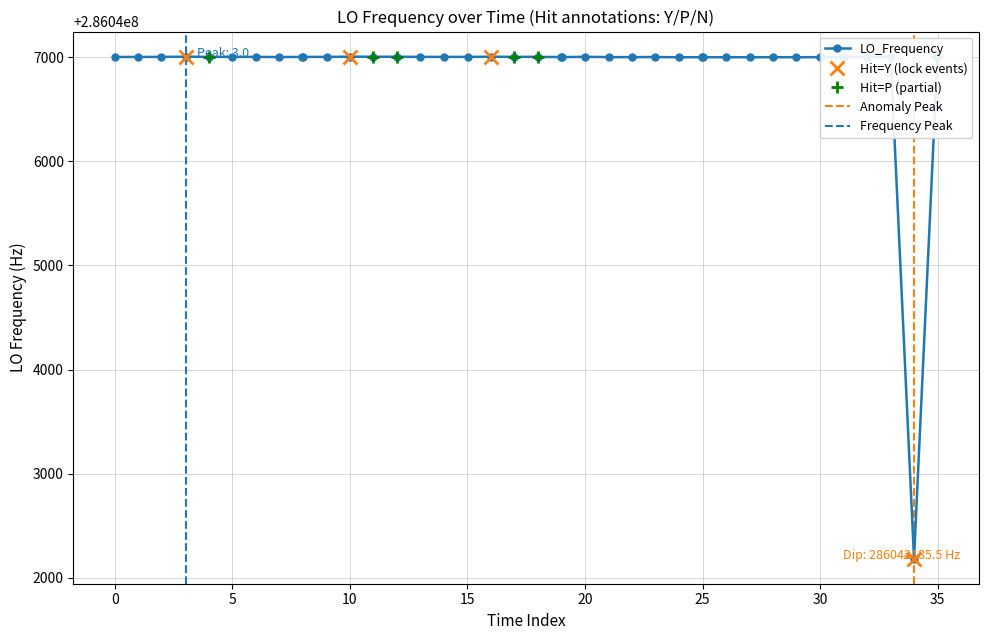

How many values in the LO_Frequency series are below 286047001?

20